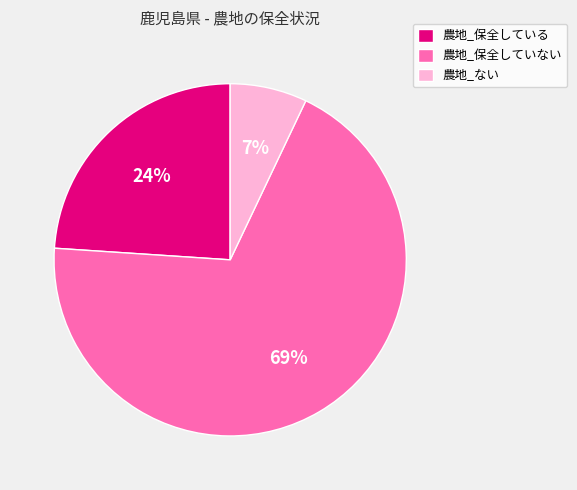

Which category has the smallest portion of the pie?

農地_ない